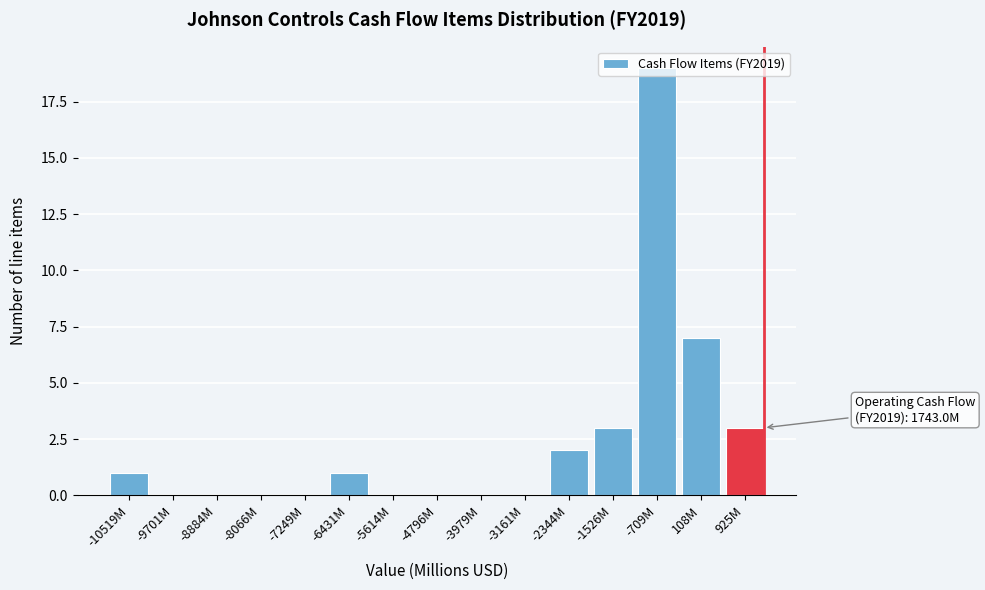

Between -709M and 925M, which is larger?

-709M